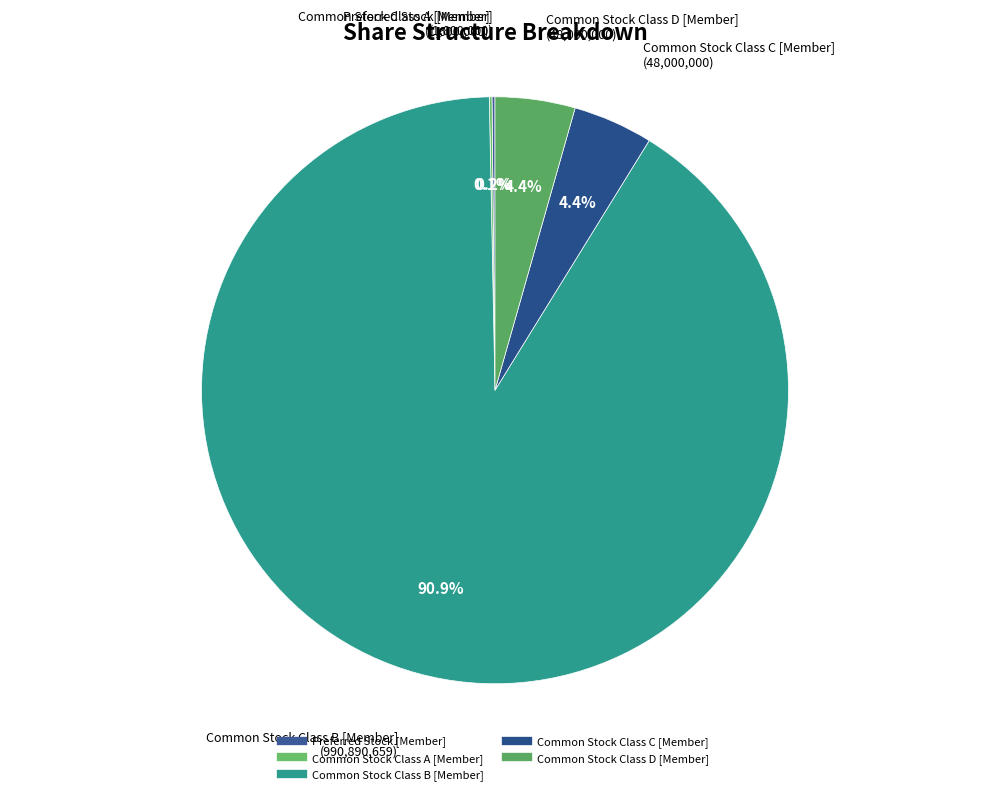

To the nearest percent, what is the difference between the largest and smallest slice percentages?

91%